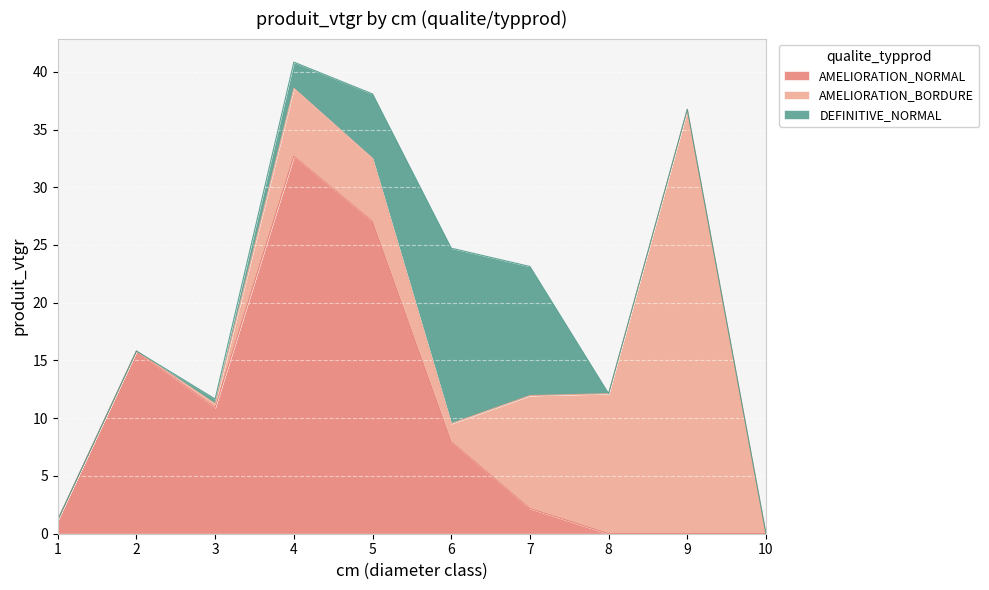

Reading left to right, what are all the values shown in this chart?

AMELIORATION_NORMAL: 1=1.2	2=15.8	3=10.9	4=32.7	5=27.0	6=8.0	7=2.2	8=0.0	9=0.0	10=0.0
AMELIORATION_BORDURE: 1=0.0	2=0.0	3=0.3	4=5.9	5=5.5	6=1.6	7=9.8	8=12.1	9=36.7	10=0.0
DEFINITIVE_NORMAL: 1=0.0	2=0.0	3=0.4	4=2.3	5=5.6	6=15.2	7=11.2	8=0.0	9=0.0	10=0.0